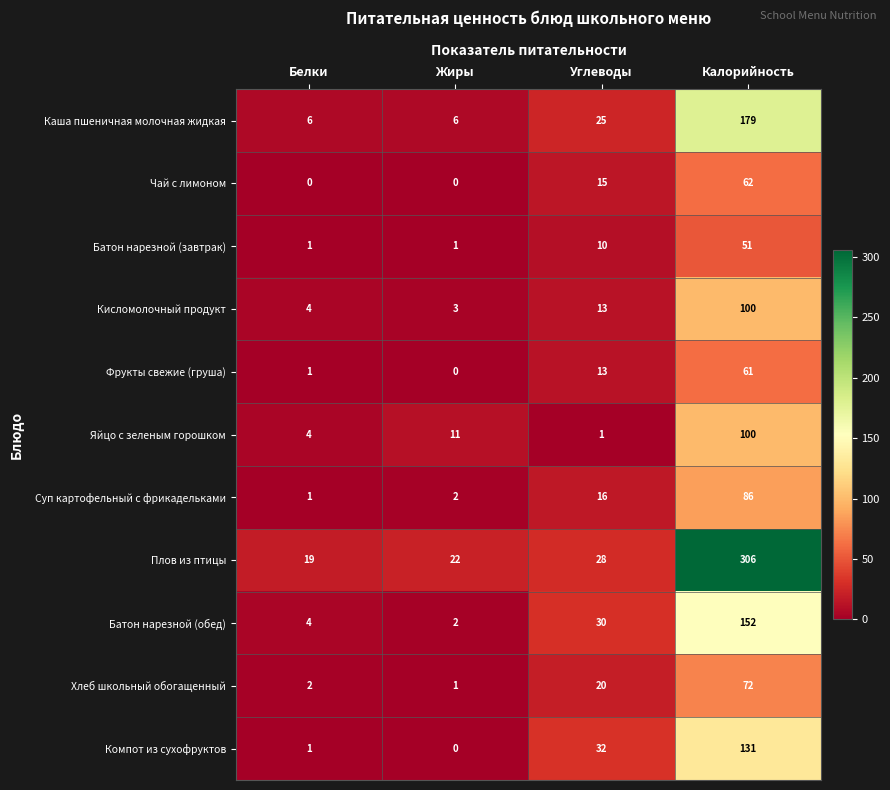

Where is Батон нарезной (завтрак) nearest to the value 26?

Углеводы